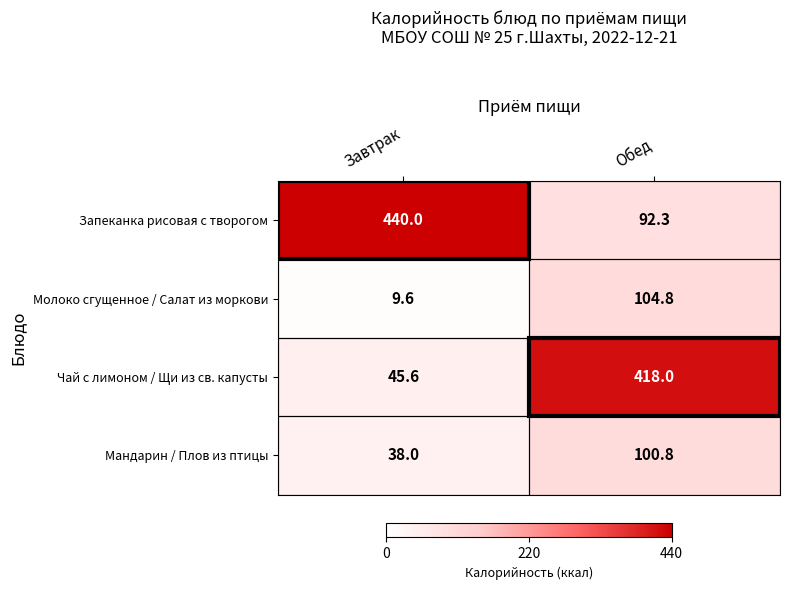

True or false: Чай с лимоном / Щи из св. капусты has a value of 45.6 at Завтрак.

True